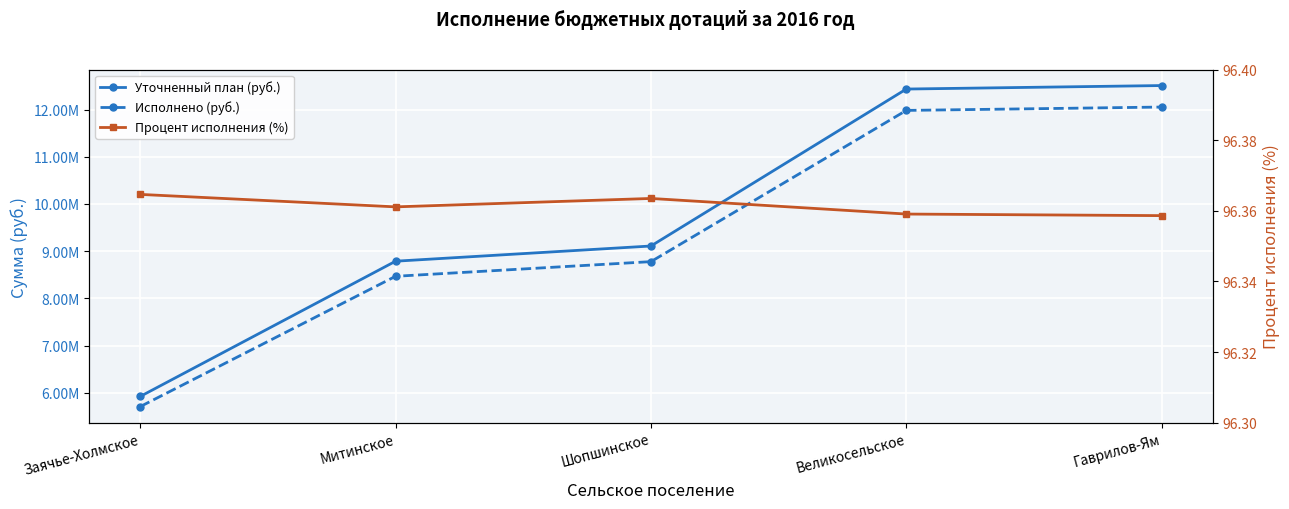

Which series has the largest total across all categories?

Уточненный план (руб.)